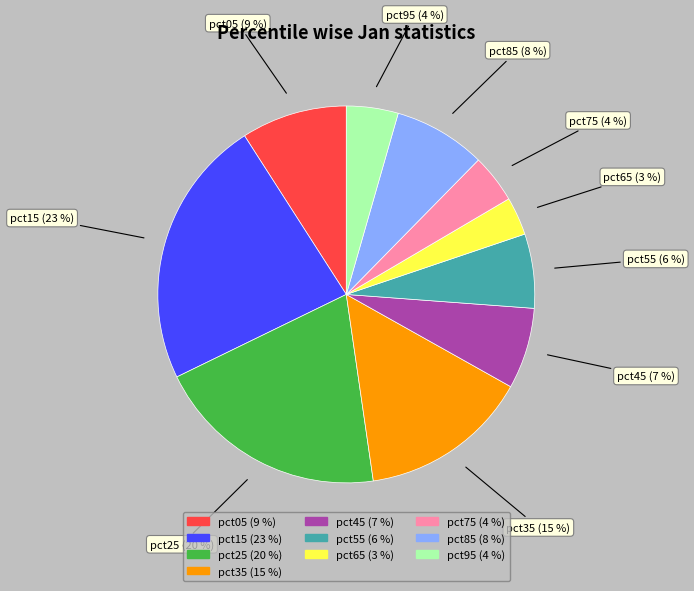

Is the sum of pct45 and pct25 greater than half?

No